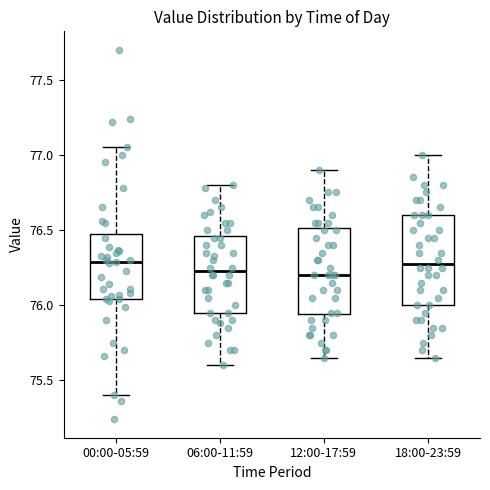

Reading left to right, transcribe this box plot: for each box, give where its median line is, the range the box spans, and where its two whiskers end, as read against the y-axis. The values are not printed on the chart, so give them approximately, as read against the axis.

00:00-05:59: median 76.30, box 76.05 to 76.50, whiskers 75.40 to 77.05
06:00-11:59: median 76.25, box 75.95 to 76.45, whiskers 75.60 to 76.80
12:00-17:59: median 76.20, box 75.95 to 76.50, whiskers 75.65 to 76.90
18:00-23:59: median 76.30, box 76.00 to 76.60, whiskers 75.65 to 77.00